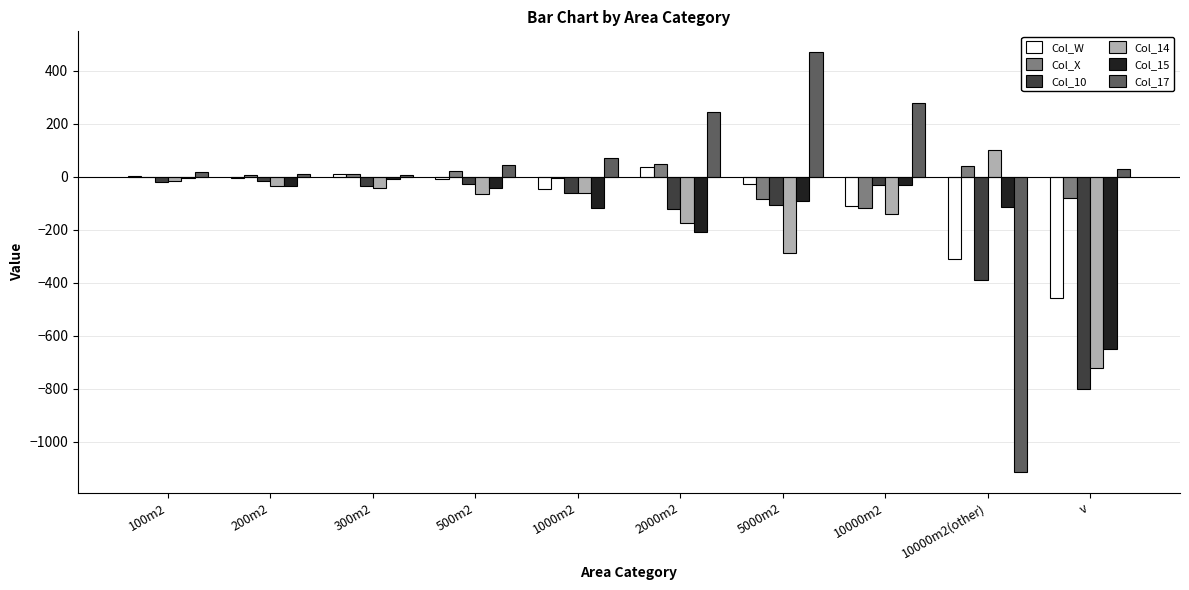

What is the total value across all series at v?

-2681